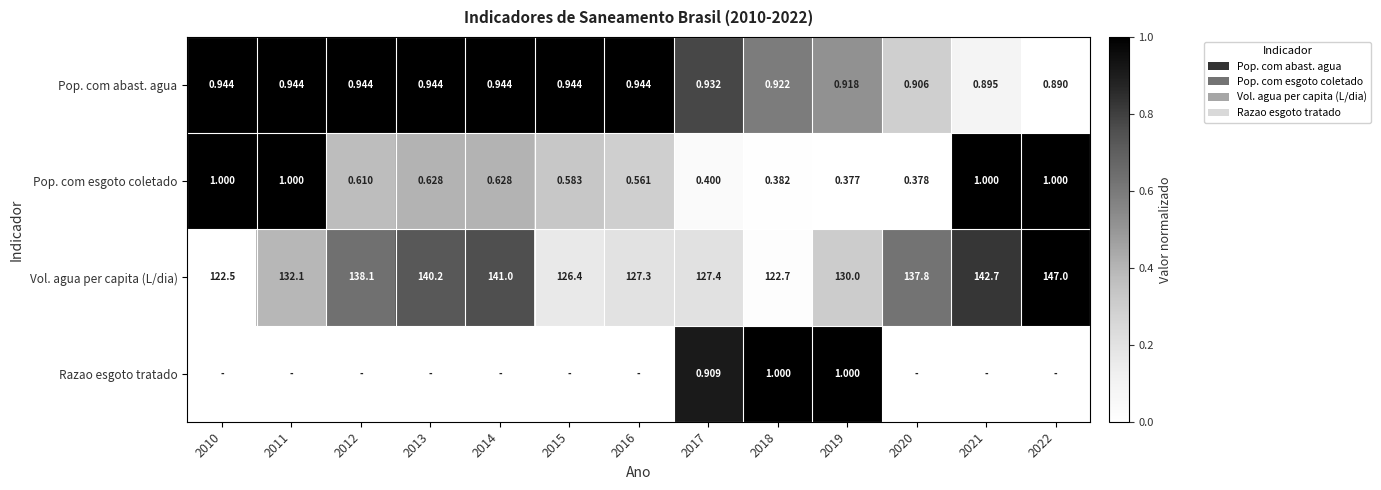

Is the value of Pop. com abast. agua at 2012 greater than the value of Vol. agua per capita (L/dia) at 2018?

No